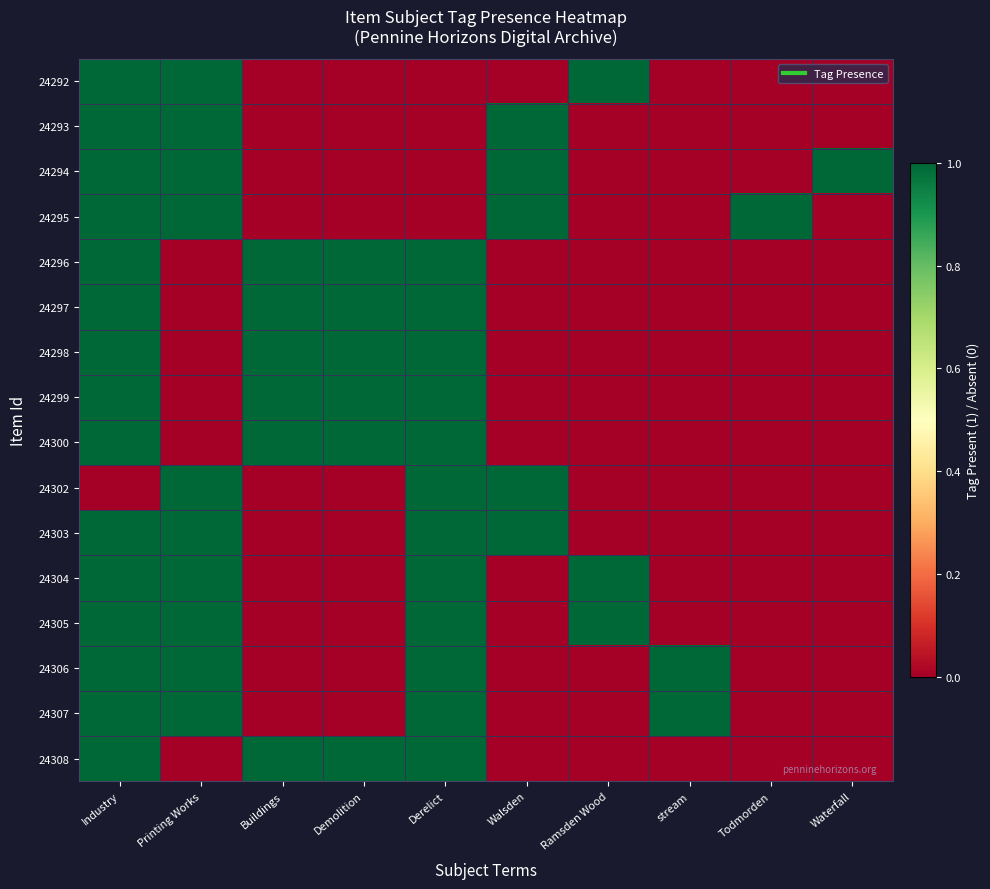

What is the difference between the highest and lowest values at Derelict?

1